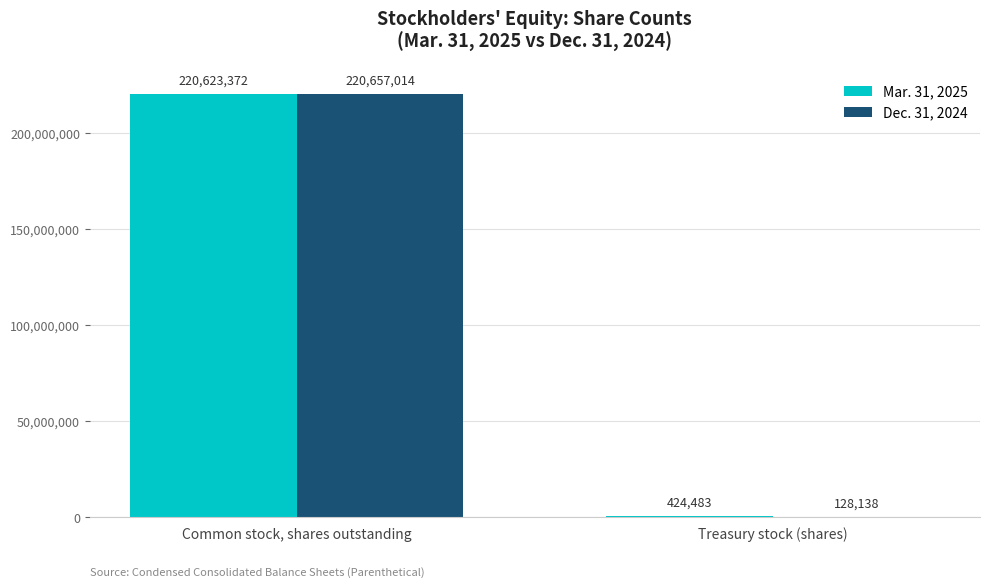

The value of Dec. 31, 2024 at Common stock, shares outstanding is 220657014. True or false?

True